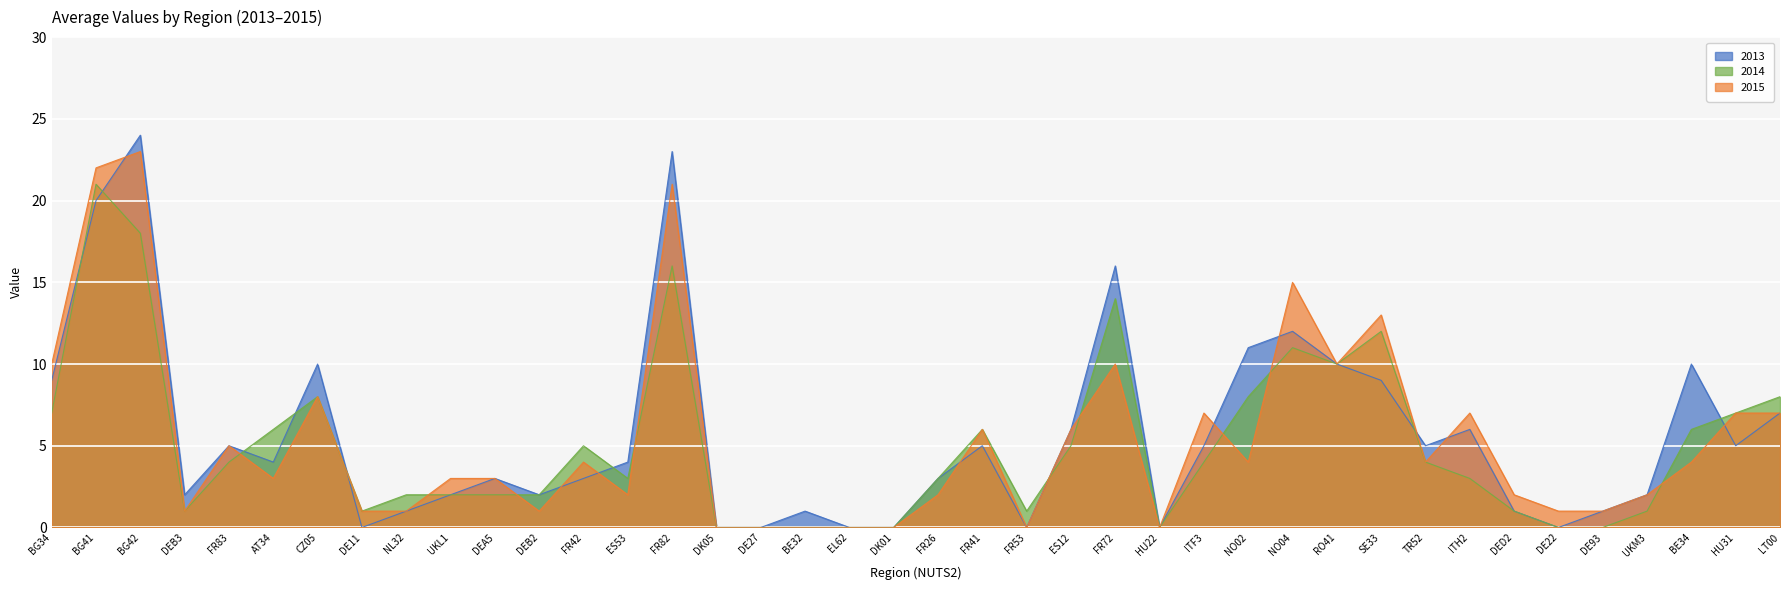

What is the maximum value shown in the chart?

24